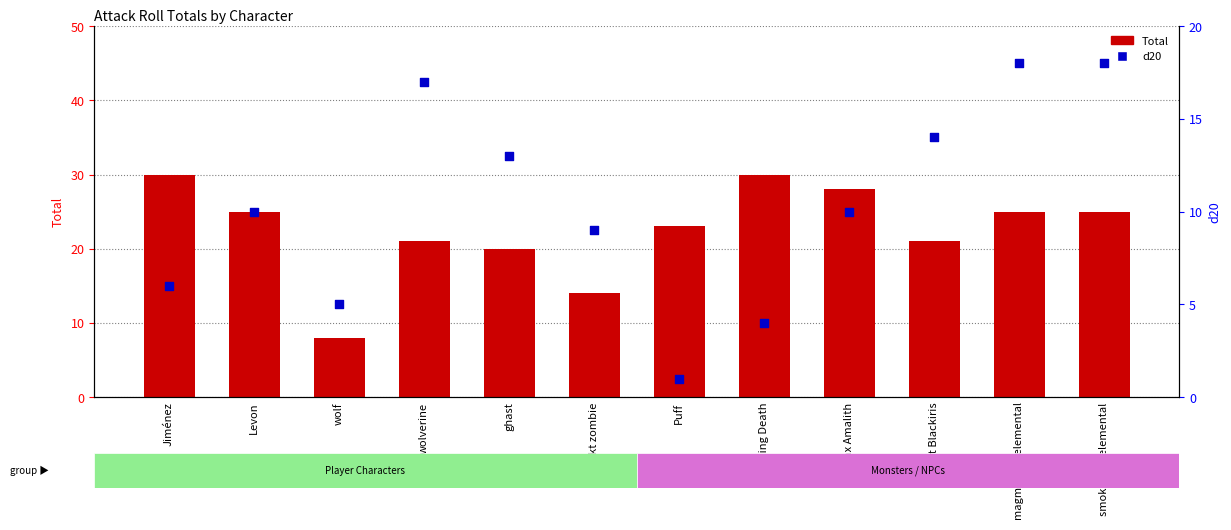

Which series has the widest spread of Y values?

Total